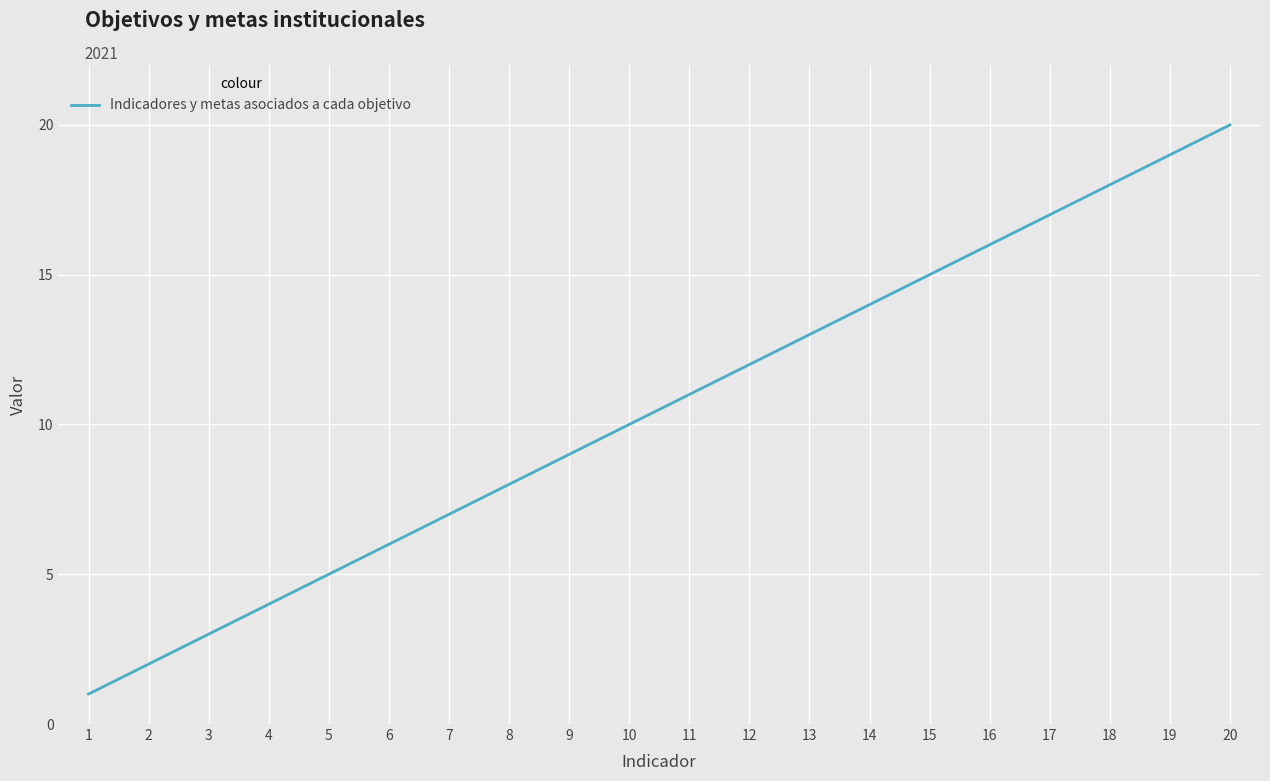

Reading right to left, transcribe all the data shown in this chart.

20=20	19=19	18=18	17=17	16=16	15=15	14=14	13=13	12=12	11=11	10=10	9=9	8=8	7=7	6=6	5=5	4=4	3=3	2=2	1=1